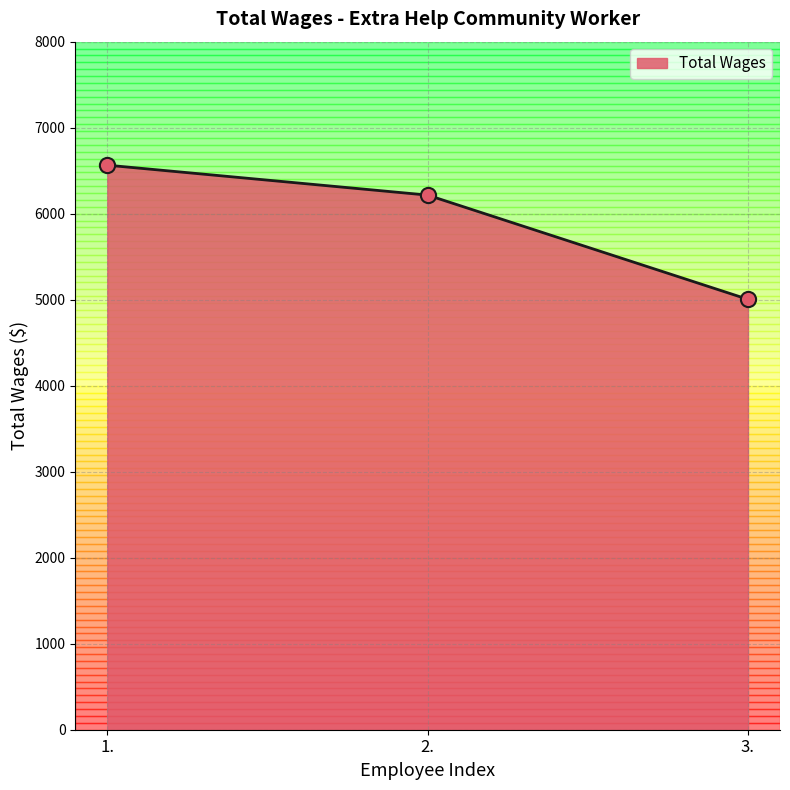

What is the ratio of the value at 3. to the value at 2.?

0.8